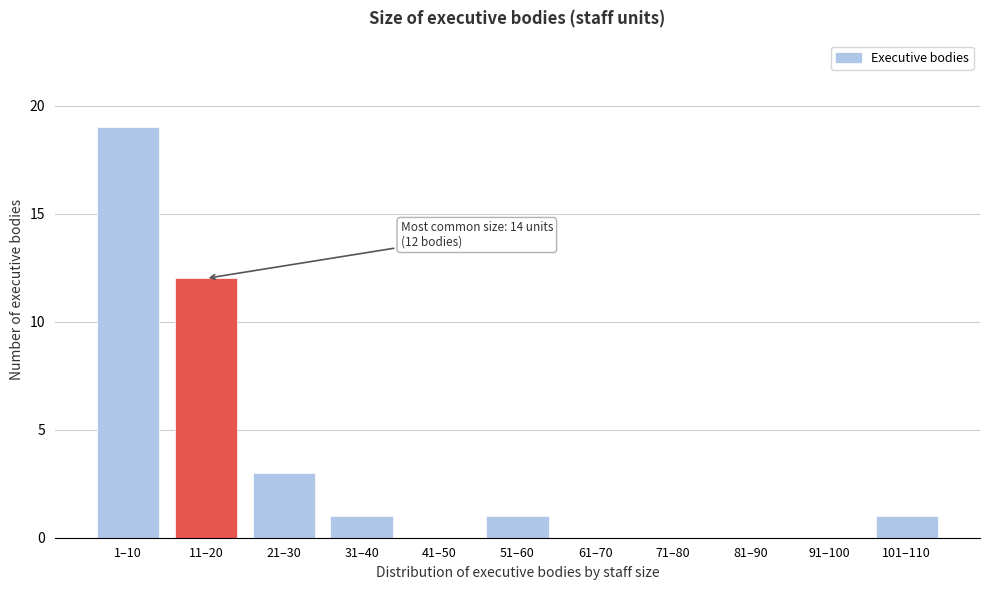

Reading right to left, list all the values displayed in this chart.

101–110=1	91–100=0	81–90=0	71–80=0	61–70=0	51–60=1	41–50=0	31–40=1	21–30=3	11–20=12	1–10=19